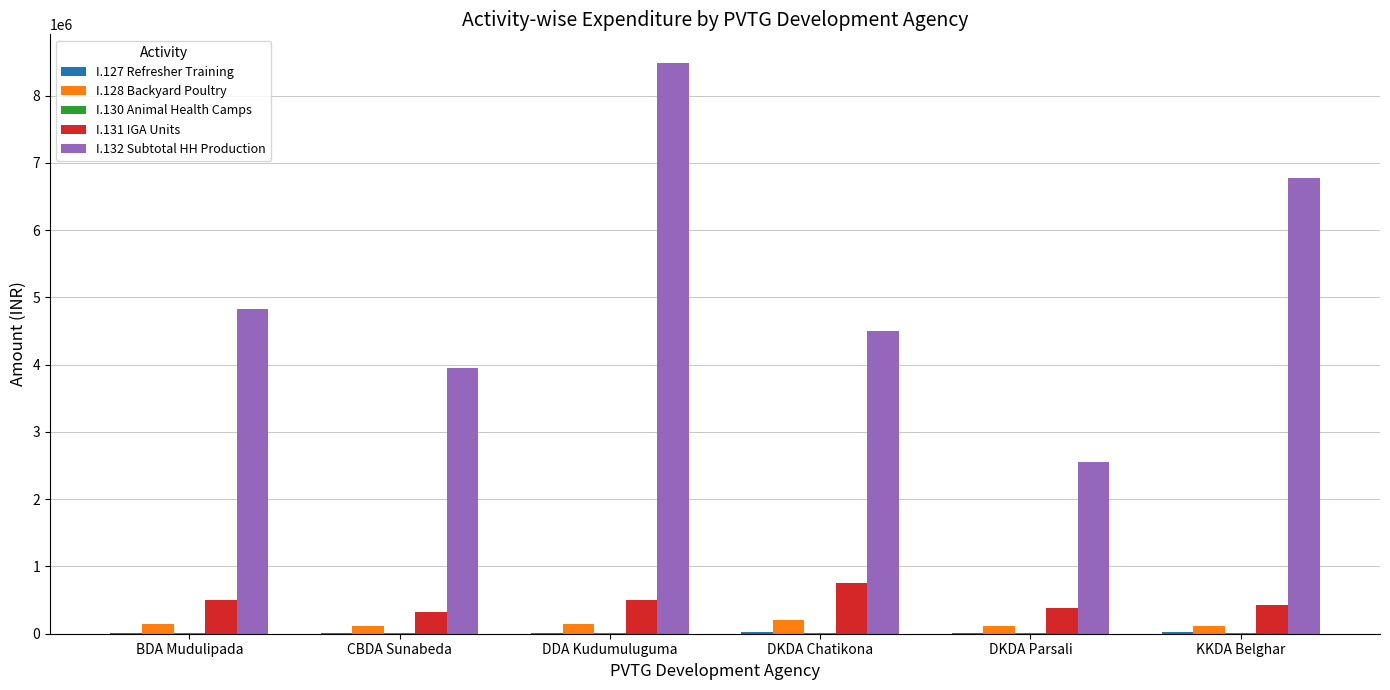

The value of I.132 Subtotal HH Production at DKDA Parsali is 2556200. True or false?

True